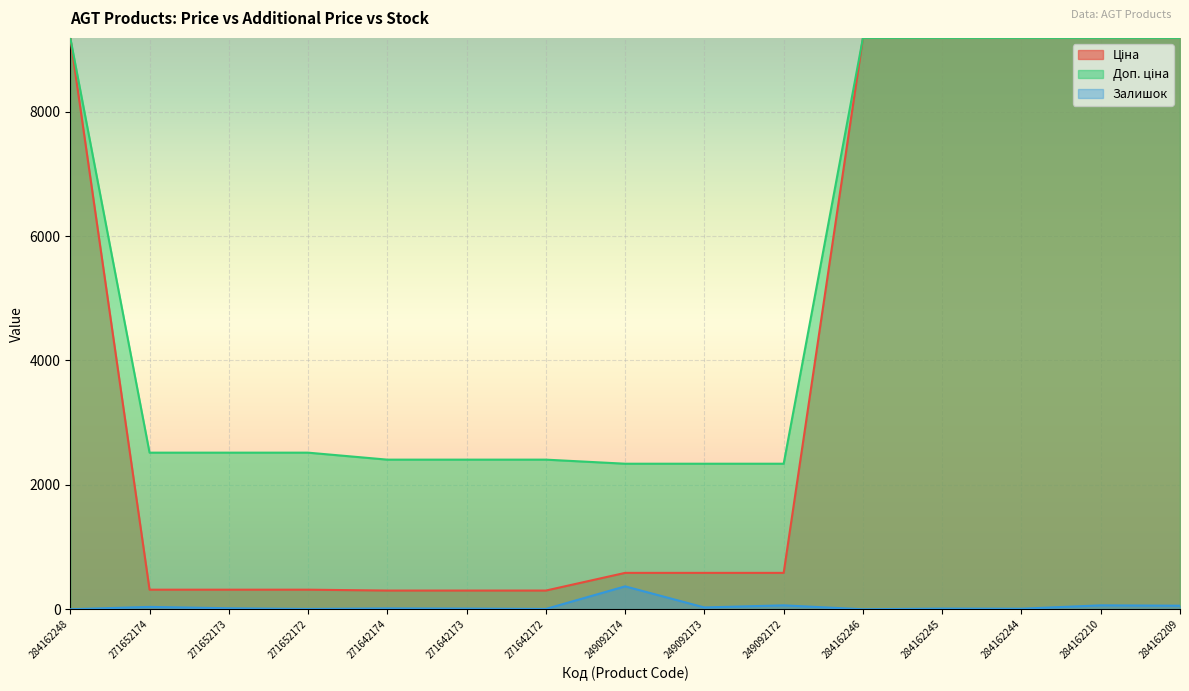

What are all the series names shown in the legend?

Ціна, Доп. ціна, Залишок